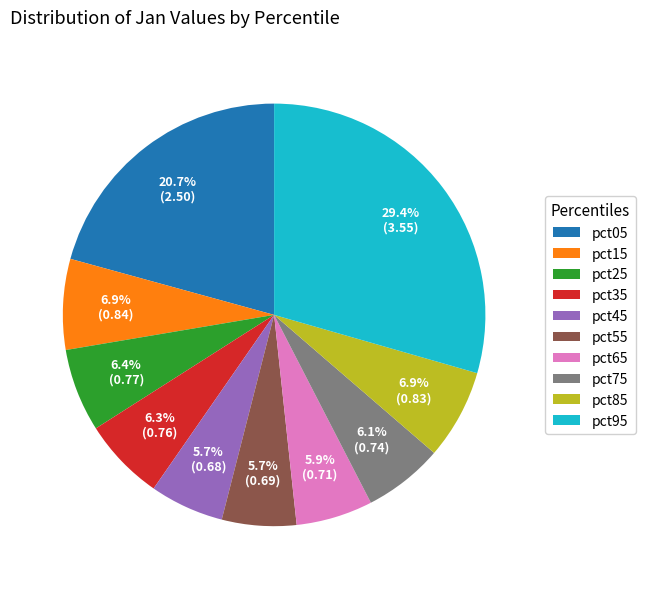

Which slice is the largest?

pct95